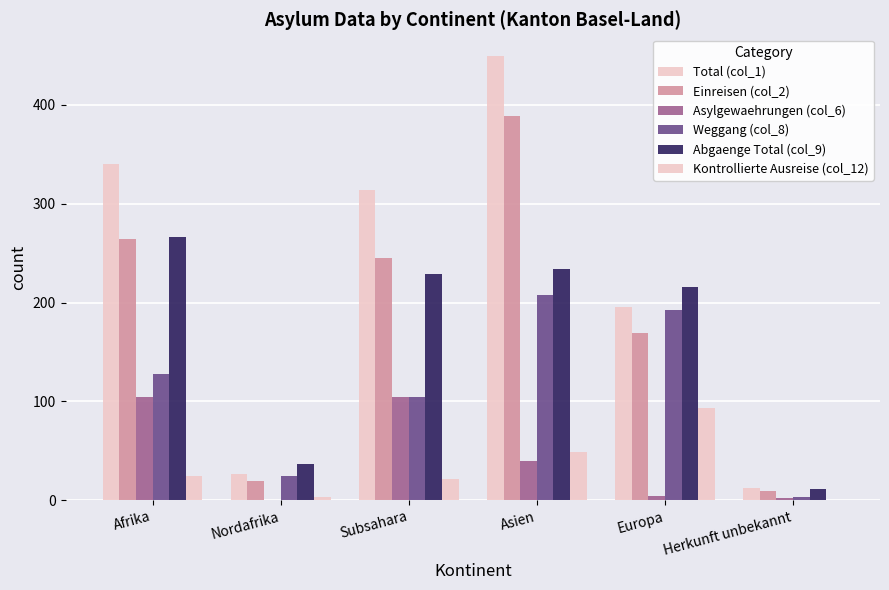

Reading right to left, what are all the values shown in this chart?

Total (col_1): Herkunft unbekannt=12	Europa=195	Asien=449	Subsahara=314	Nordafrika=26	Afrika=340
Einreisen (col_2): Herkunft unbekannt=9	Europa=169	Asien=389	Subsahara=245	Nordafrika=19	Afrika=264
Asylgewaehrungen (col_6): Herkunft unbekannt=2	Europa=4	Asien=40	Subsahara=104	Nordafrika=0	Afrika=104
Weggang (col_8): Herkunft unbekannt=3	Europa=192	Asien=208	Subsahara=104	Nordafrika=24	Afrika=128
Abgaenge Total (col_9): Herkunft unbekannt=11	Europa=216	Asien=234	Subsahara=229	Nordafrika=37	Afrika=266
Kontrollierte Ausreise (col_12): Herkunft unbekannt=0	Europa=93	Asien=49	Subsahara=21	Nordafrika=3	Afrika=24